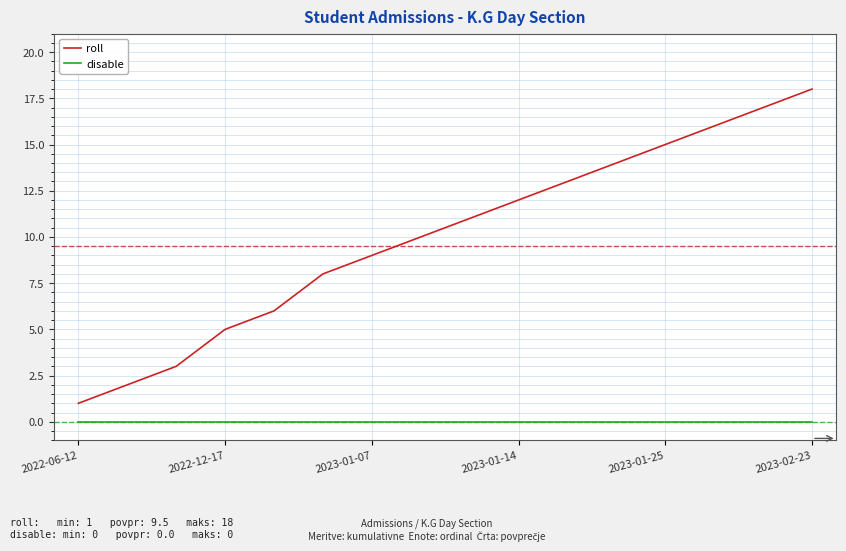

Does the chart display data point markers on the line(s)?

No